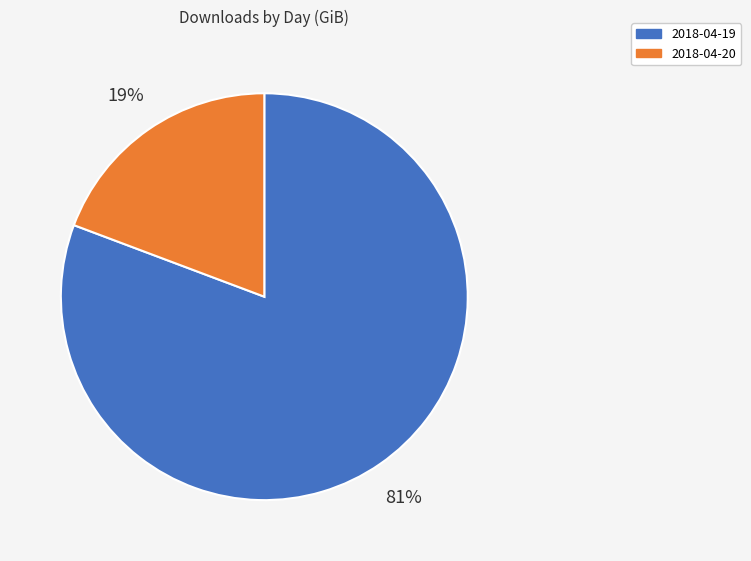

Does any single category account for the majority?

Yes